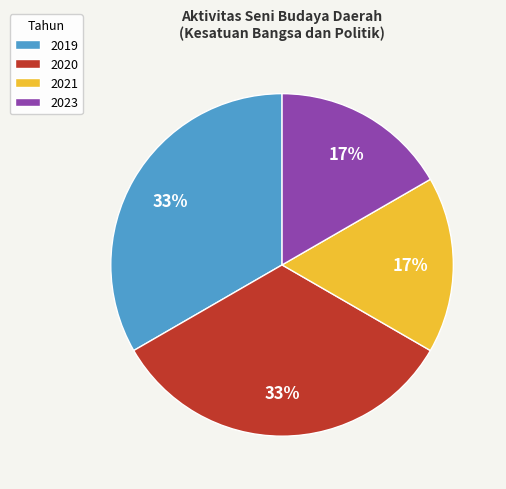

The 2020 slice represents 19% of the pie. True or false?

False